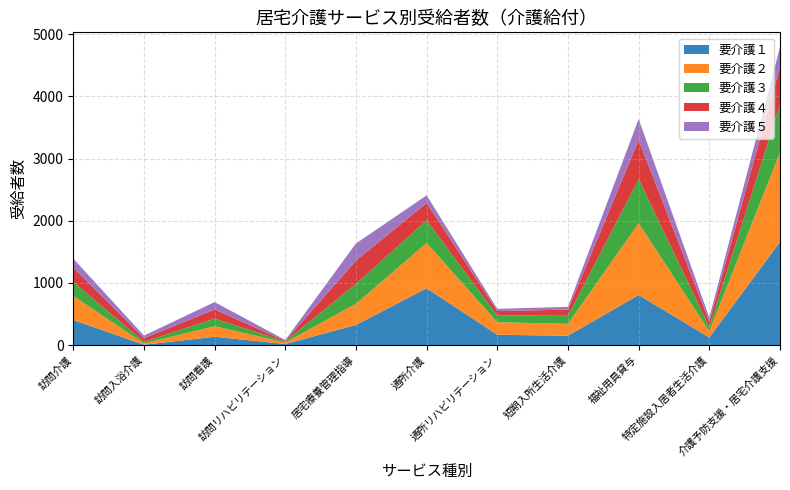

Reading left to right, transcribe all the data shown in this chart.

要介護１: 404	6	134	18	324	914	166	151	806	122	1660
要介護２: 388	21	169	22	341	728	202	191	1155	101	1440
要介護３: 225	25	124	18	320	365	108	129	708	69	765
要介護４: 228	59	146	10	374	279	72	100	629	88	610
要介護５: 146	42	119	14	276	123	35	44	339	63	317